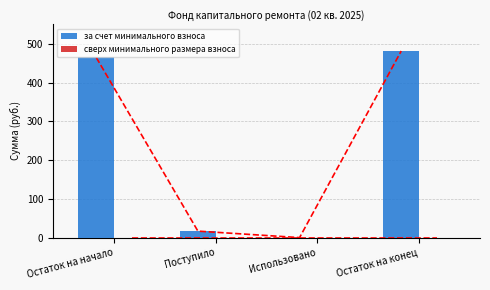

How many values in the за счет минимального взноса series are below 464?

2